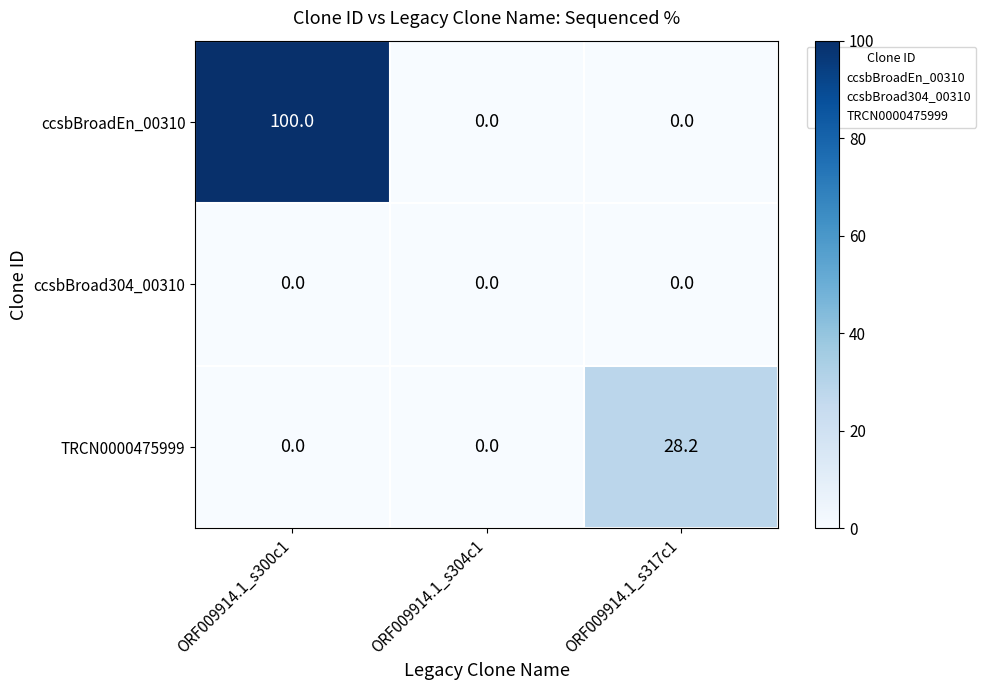

The value of ccsbBroadEn_00310 at ORF009914.1_s300c1 is 100.0. True or false?

True